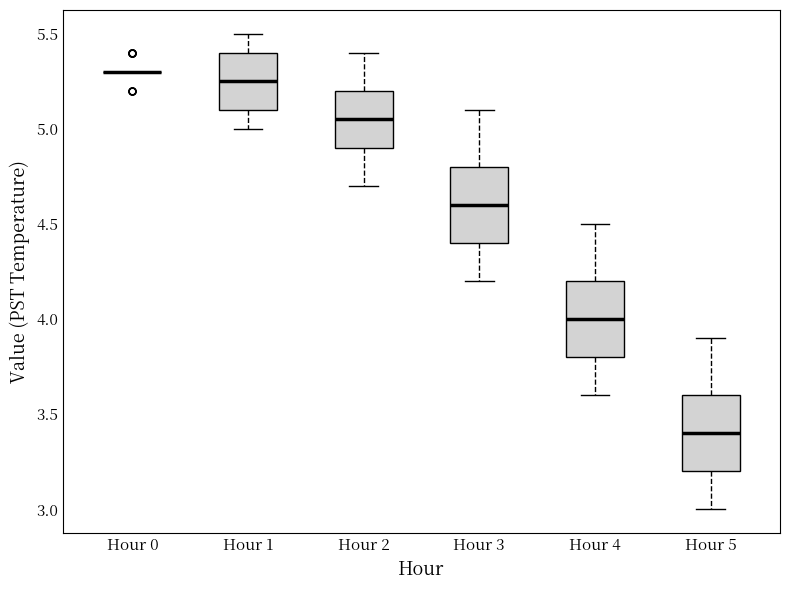

Reading left to right, read every box against the y-axis: the position of its median line, the range the box covers, and the ends of its whiskers. The values are not printed on the chart, so give them approximately, as read against the axis.

Hour 0: box collapsed to a line at 5.30, whiskers 5.30 to 5.30
Hour 1: median 5.25, box 5.10 to 5.40, whiskers 5.00 to 5.50
Hour 2: median 5.05, box 4.90 to 5.20, whiskers 4.70 to 5.40
Hour 3: median 4.60, box 4.40 to 4.80, whiskers 4.20 to 5.10
Hour 4: median 4.00, box 3.80 to 4.20, whiskers 3.60 to 4.50
Hour 5: median 3.40, box 3.20 to 3.60, whiskers 3.00 to 3.90